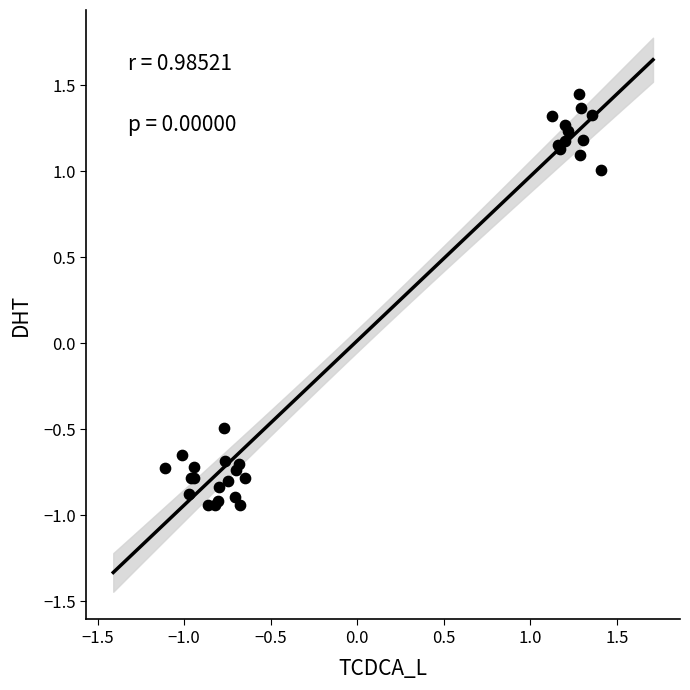

What Y value in the scatter plot is closest to 0?

-0.5